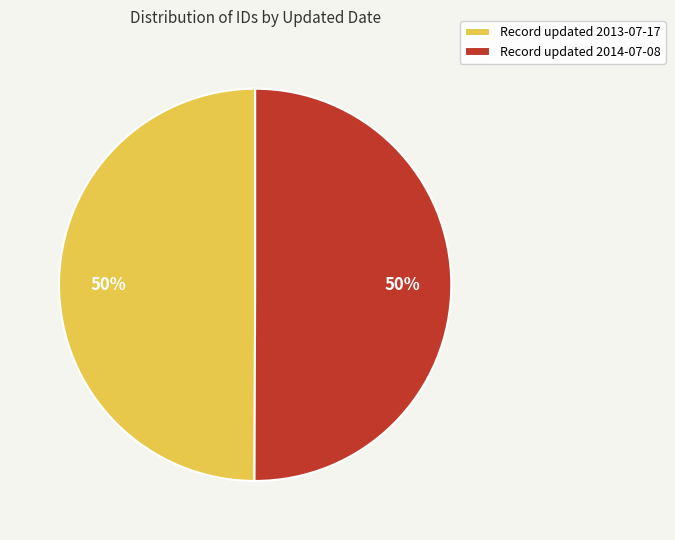

Approximately how many times larger is the value at Record updated 2013-07-17 compared to Record updated 2014-07-08?

1.0